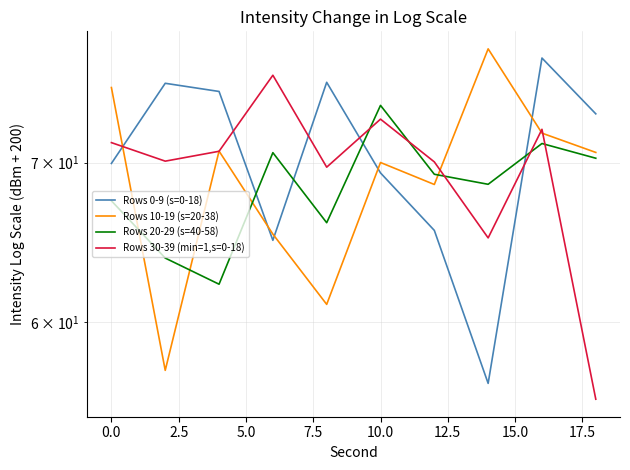

Is it true that Rows 30-39 (min=1,s=0-18) equals 21.4 at 17.5?

False